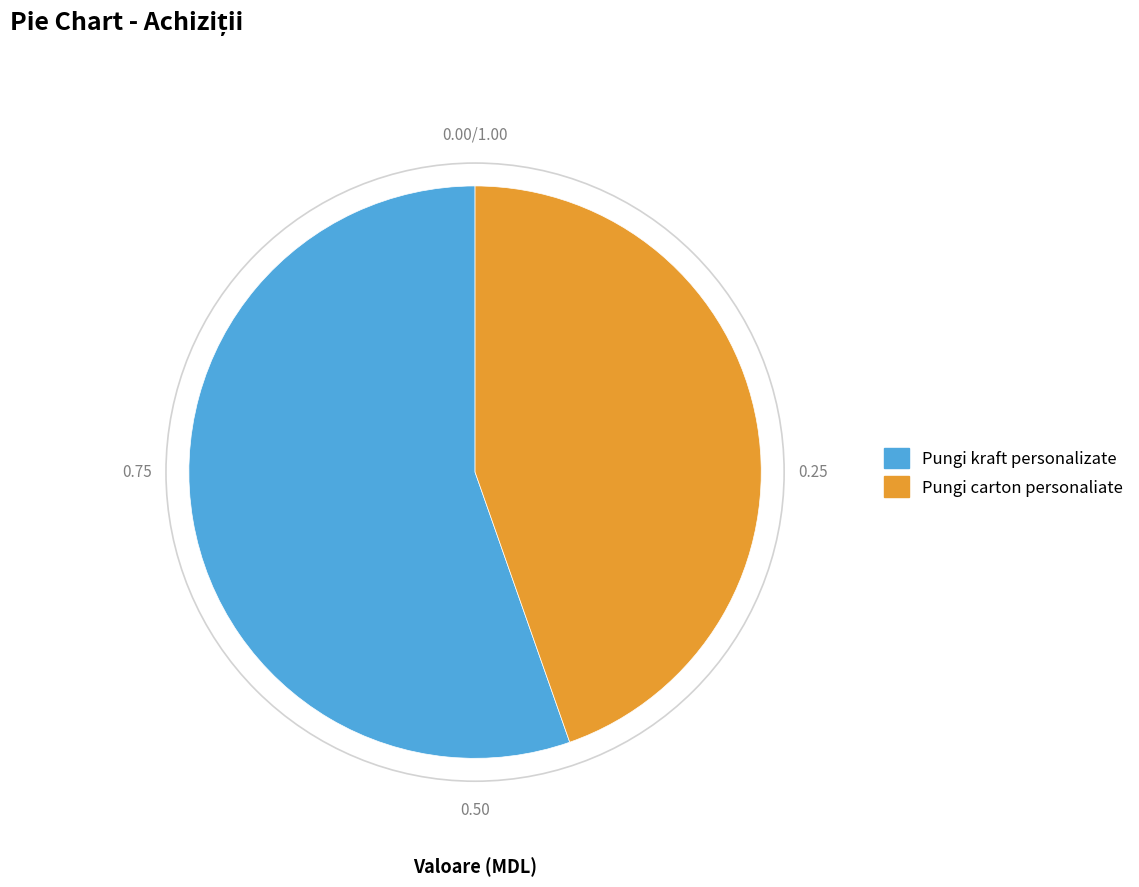

Does Pungi carton personaliate account for over 50% of the chart?

No